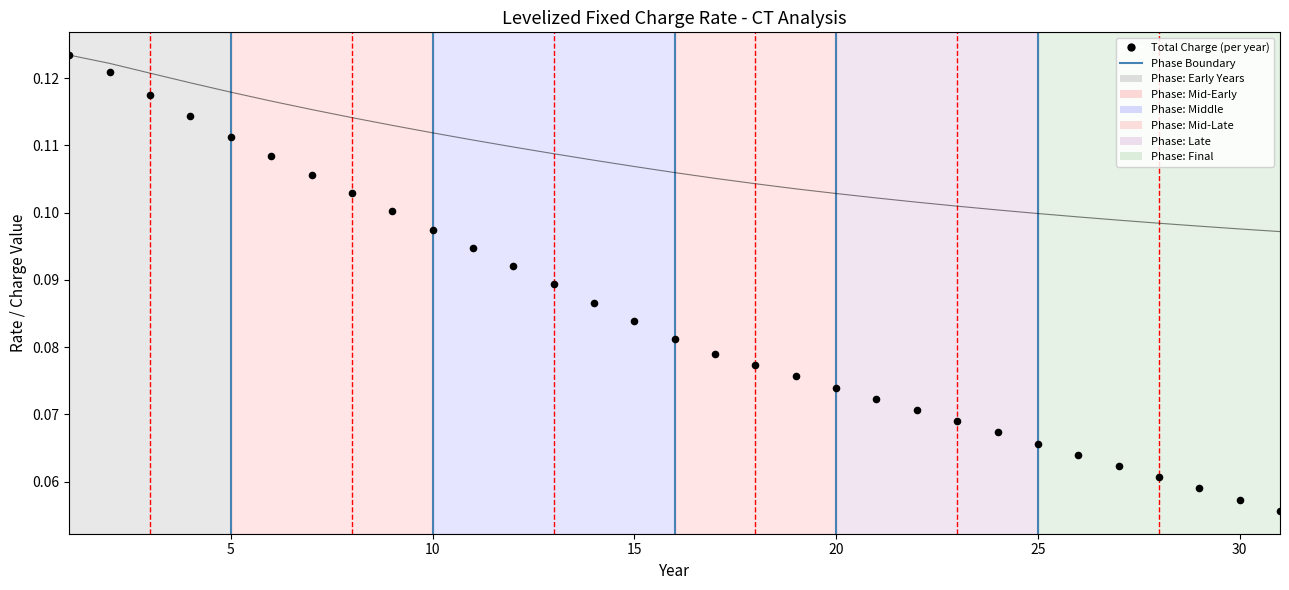

What is the range of X values (max minus min)?

30.0